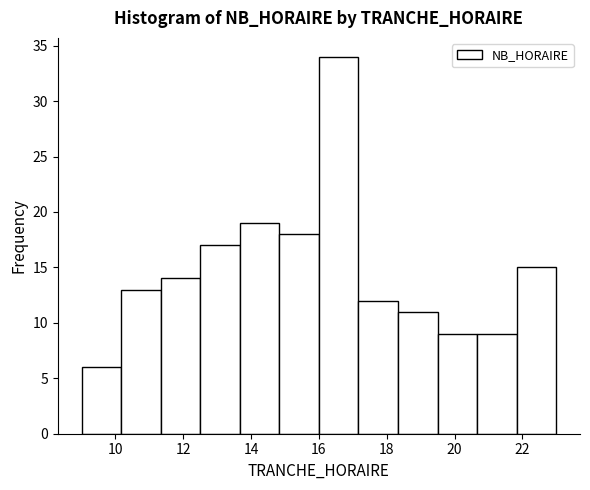

Reading left to right, transcribe this chart: for each bar, give the range it covers on the x-axis and its height. Neither the bar edges nor the heights are printed on the chart, so give them approximately, as read against the axes.

9.0 to 10.2: 6
10.2 to 11.4: 13
11.4 to 12.6: 14
12.6 to 13.6: 17
13.6 to 14.8: 19
14.8 to 16.0: 18
16.0 to 17.2: 34
17.2 to 18.4: 12
18.4 to 19.6: 11
19.6 to 20.6: 9
20.6 to 21.8: 9
21.8 to 23.0: 15